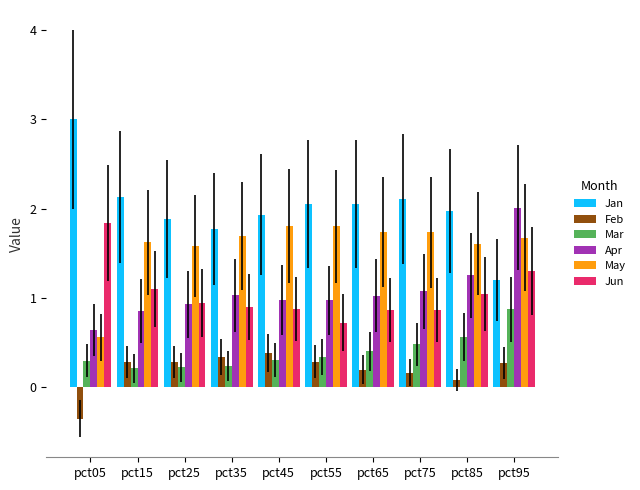

What are all the series names shown in the legend?

Jan, Feb, Mar, Apr, May, Jun